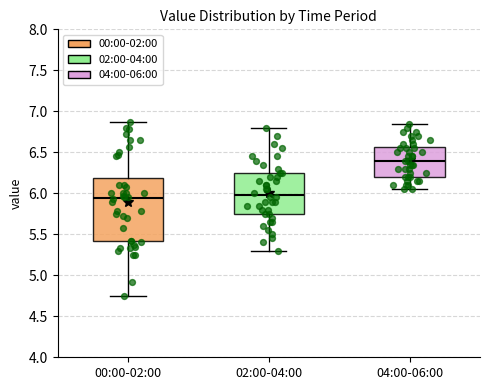

Comparing the boxes themselves (not the whiskers), which one is the tallest?

00:00-02:00